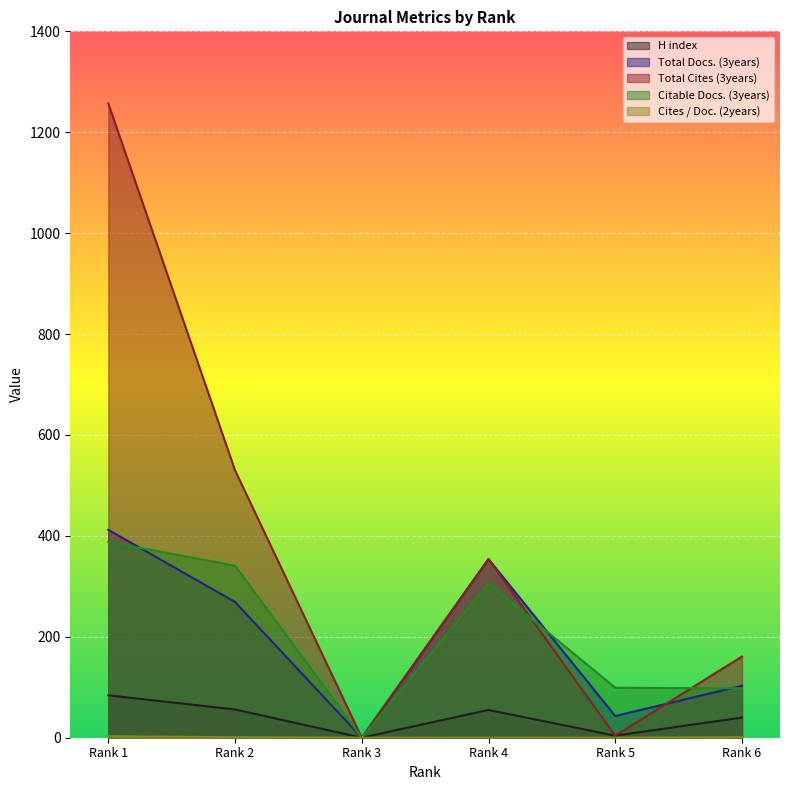

At which label does Total Docs. (3years) reach its peak?

Rank 1